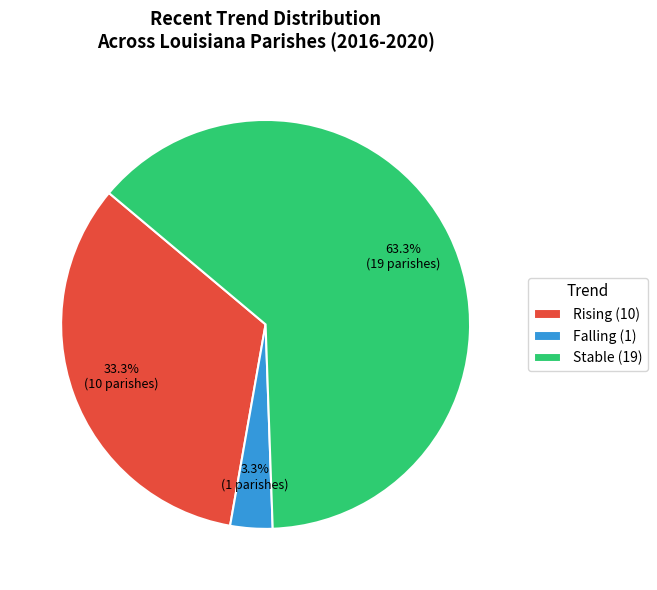

Rank the categories by value from highest to lowest.

Stable (19), Rising (10), Falling (1)